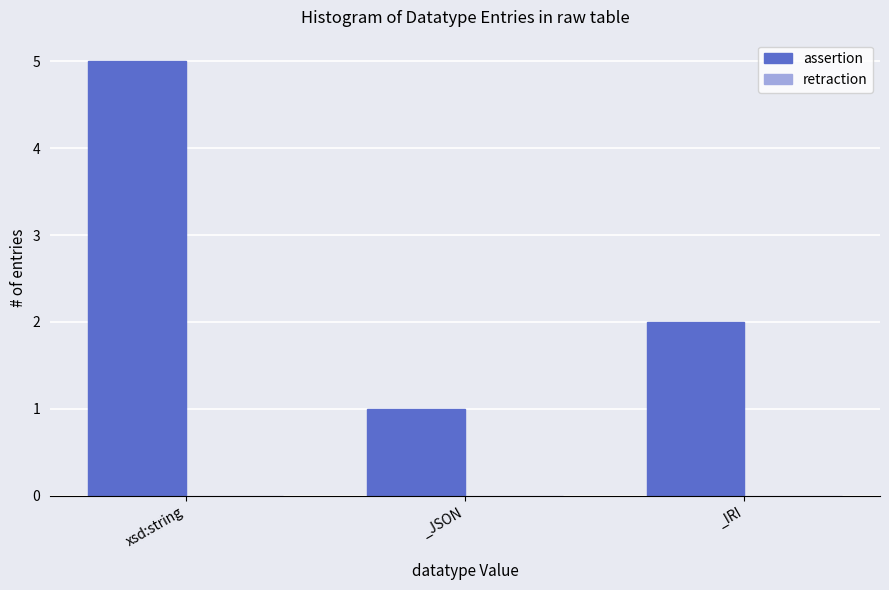

Which category has the lowest value across all series?

_JSON